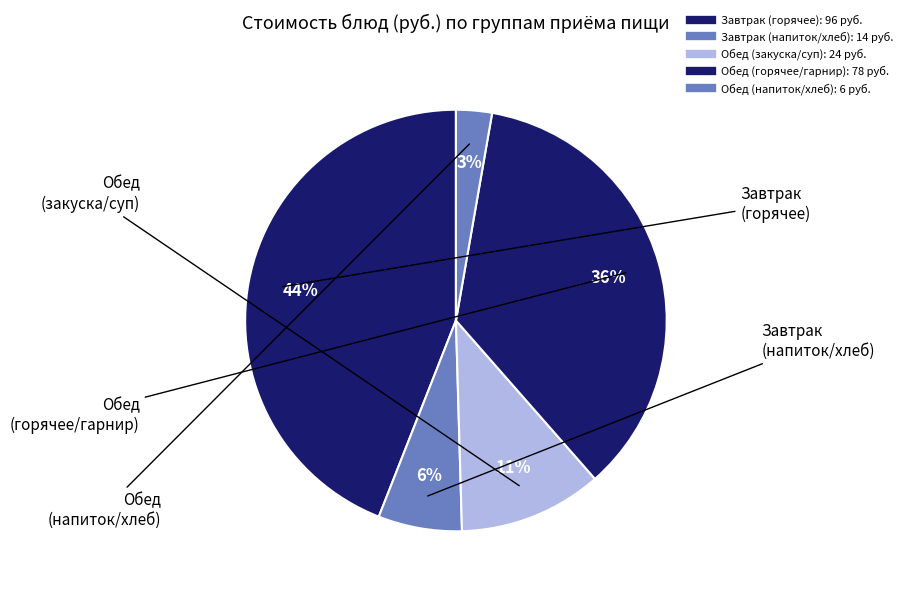

How many slices are in this pie chart?

5